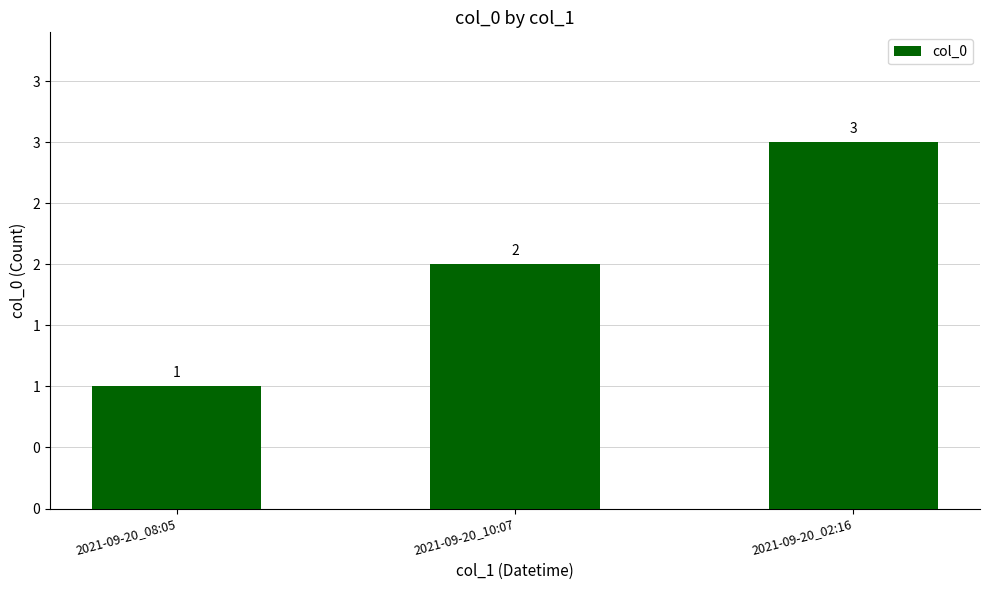

Where is the data nearest to the value 2?

2021-09-20_10:07